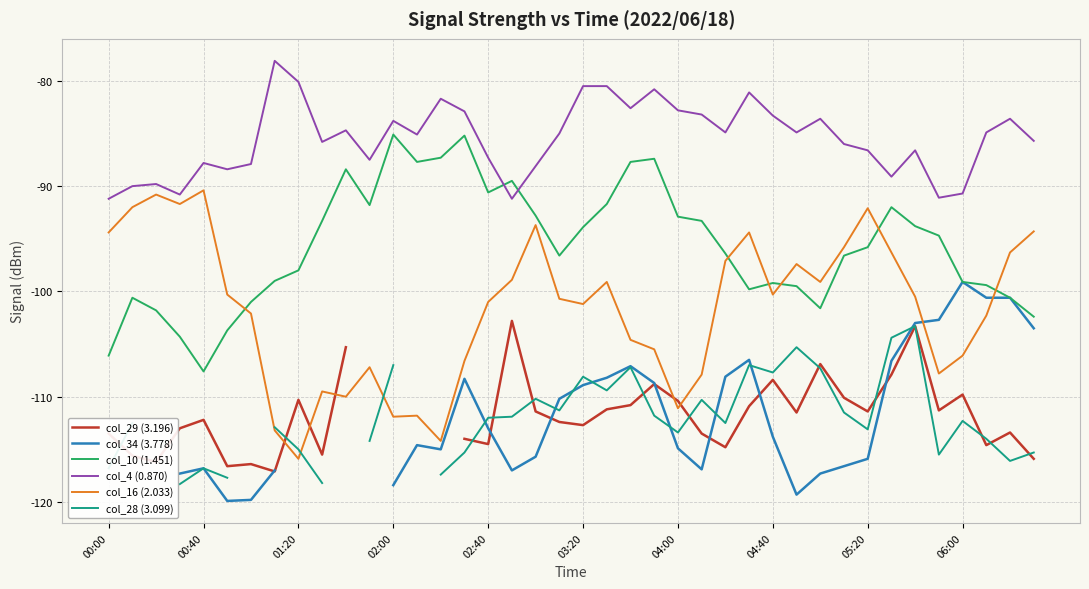

How many lines are shown in the chart?

6